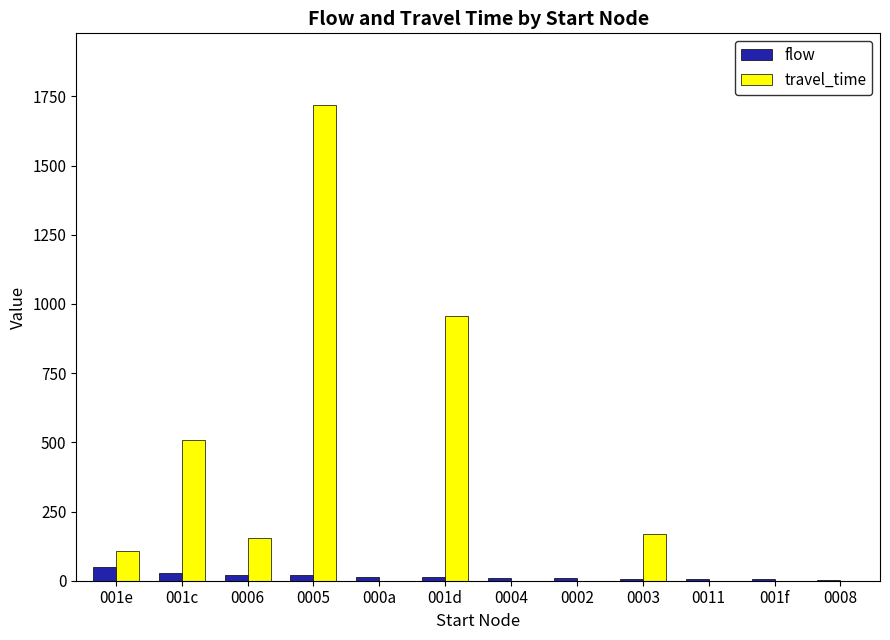

How many groups of bars are there?

12